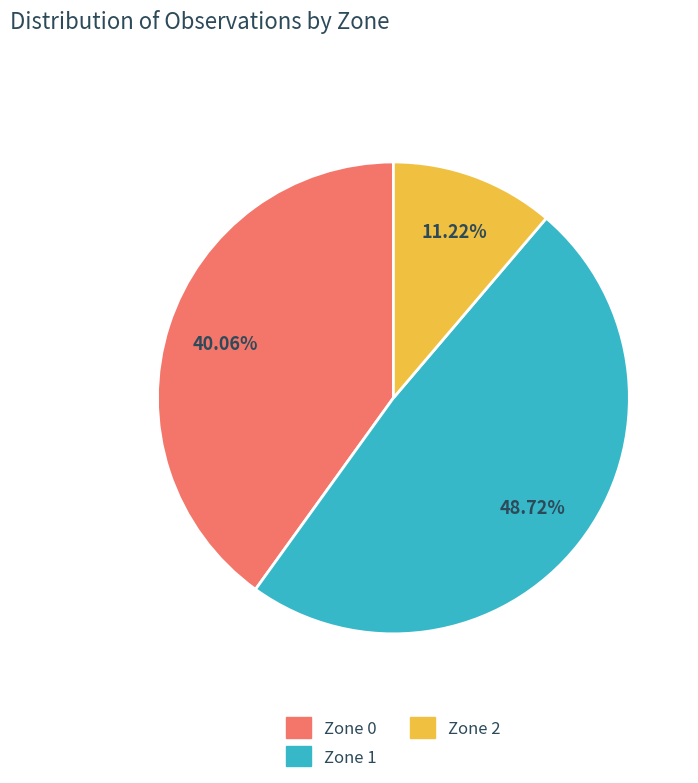

Count the number of slices in the pie.

3